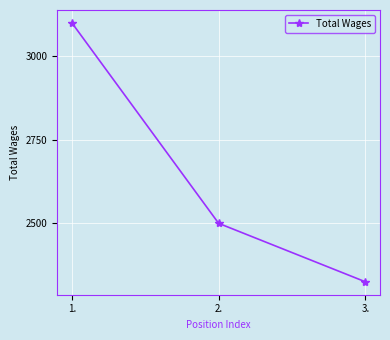

List the labels in order of value, largest first.

1., 2., 3.